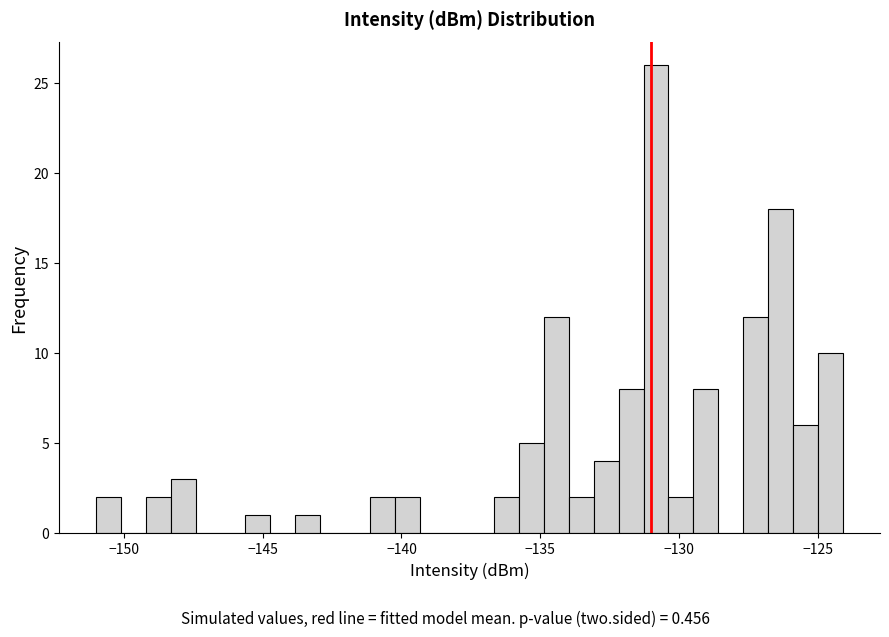

Read against the x-axis, roughly where is the centre of the tallest bar?

-131.0